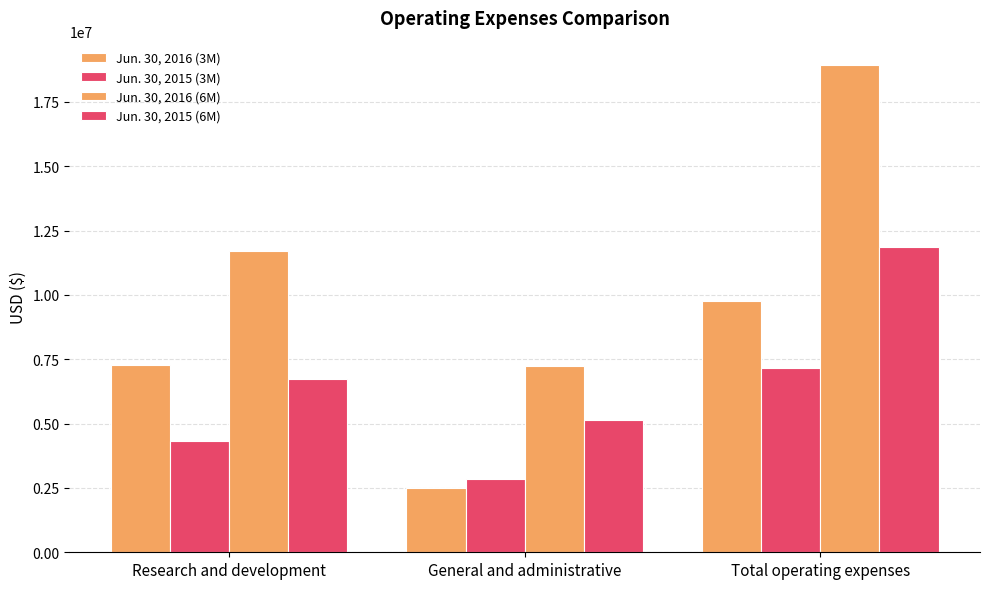

How many distinct data groups are displayed?

4